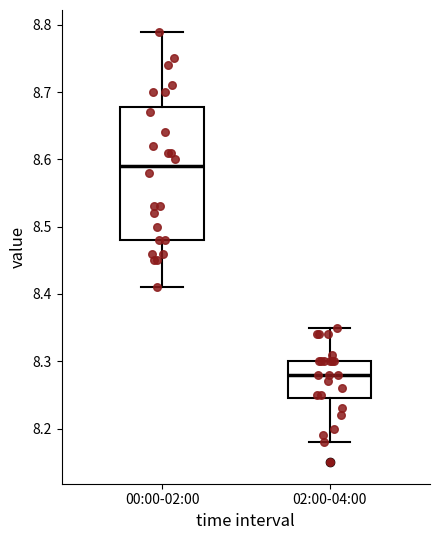

Reading left to right, transcribe this box plot: for each box, give where its median line is, the range the box spans, and where its two whiskers end, as read against the y-axis. The values are not printed on the chart, so give them approximately, as read against the axis.

00:00-02:00: median 8.59, box 8.48 to 8.68, whiskers 8.41 to 8.79
02:00-04:00: median 8.28, box 8.25 to 8.30, whiskers 8.18 to 8.35